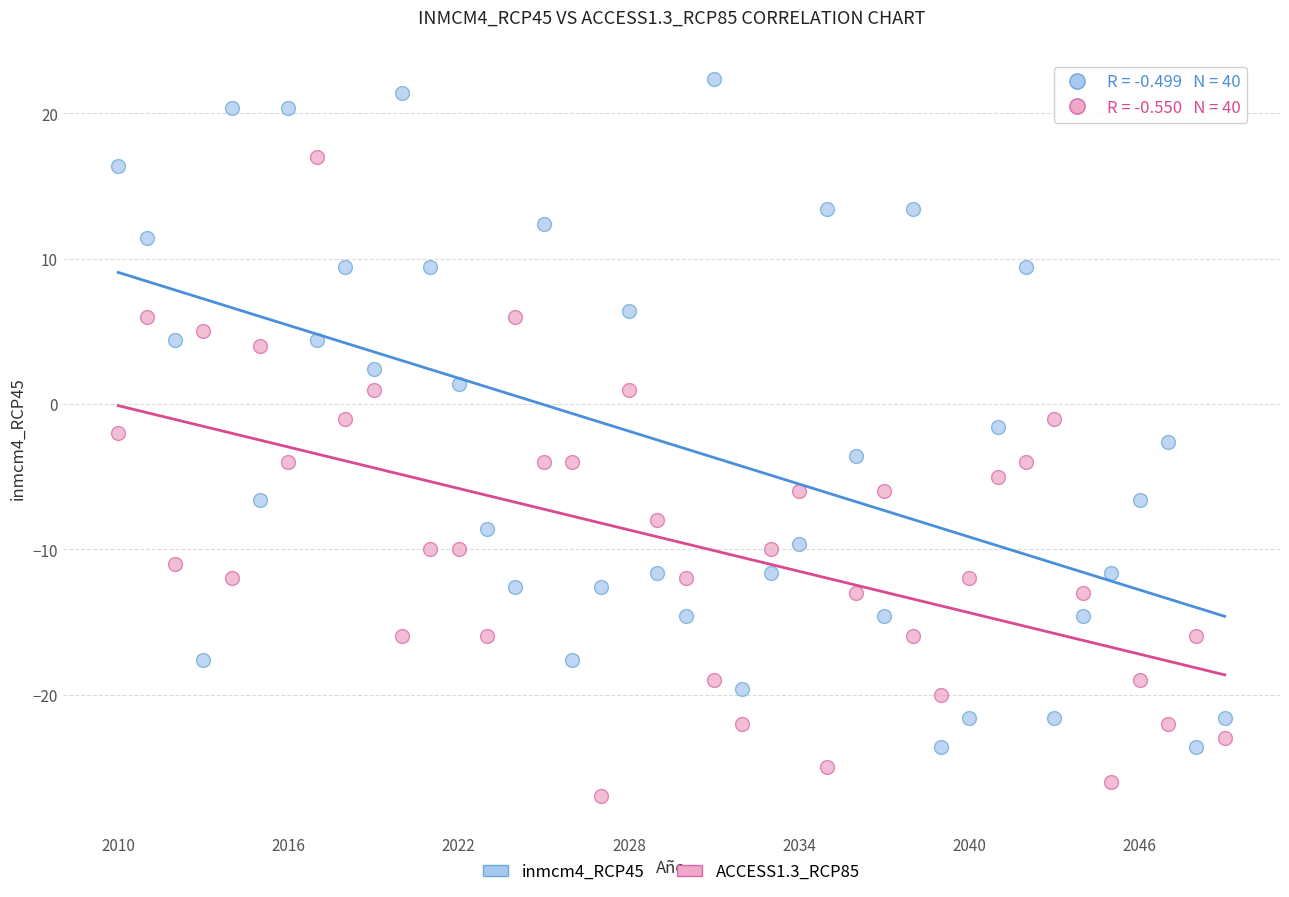

Which series has the largest Y range (max minus min)?

inmcm4_RCP45